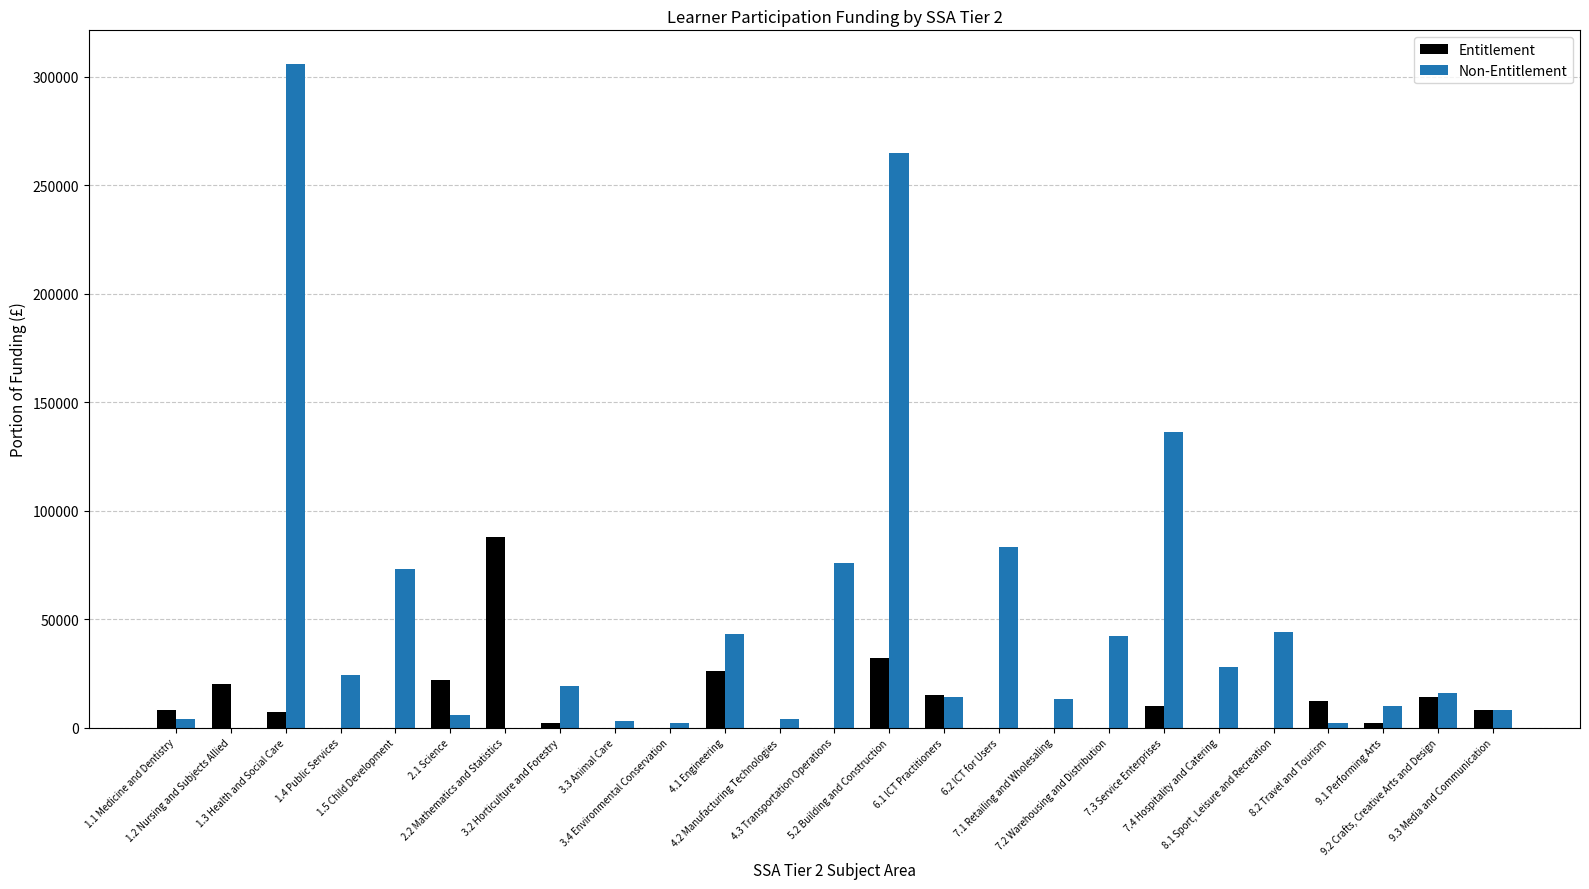

What is the greatest value displayed?

306000